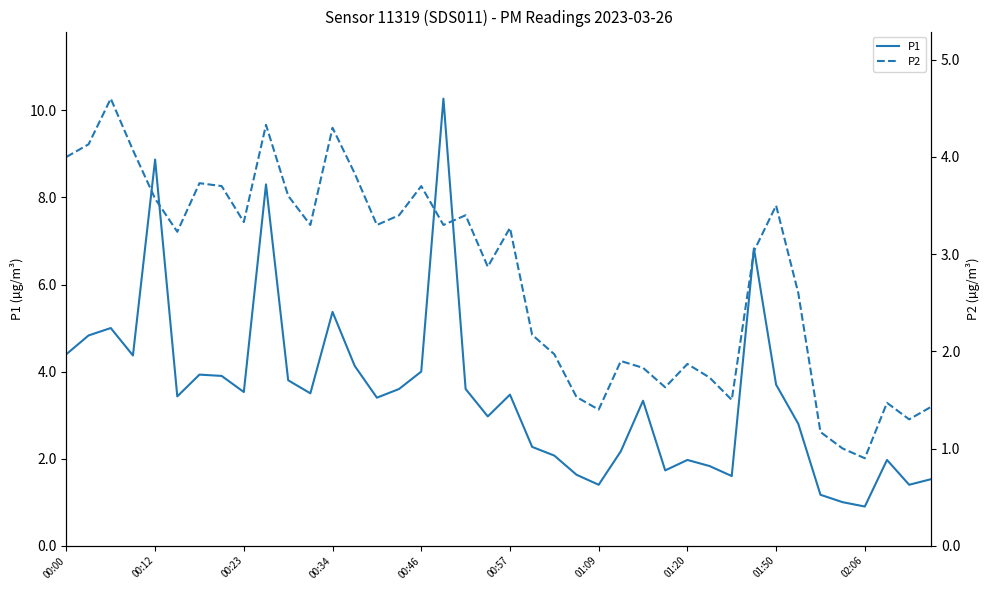

What is the highest value of the P2 series?

4.6